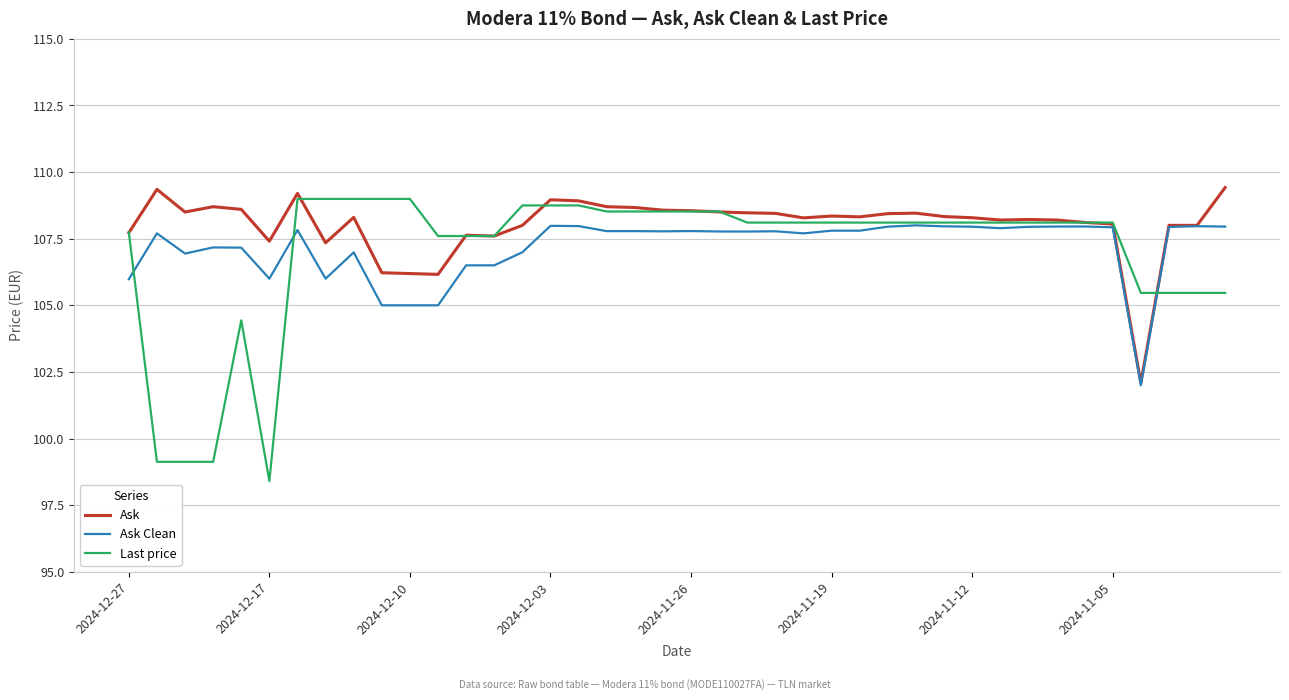

What are all the series names shown in the legend?

Ask, Ask Clean, Last price